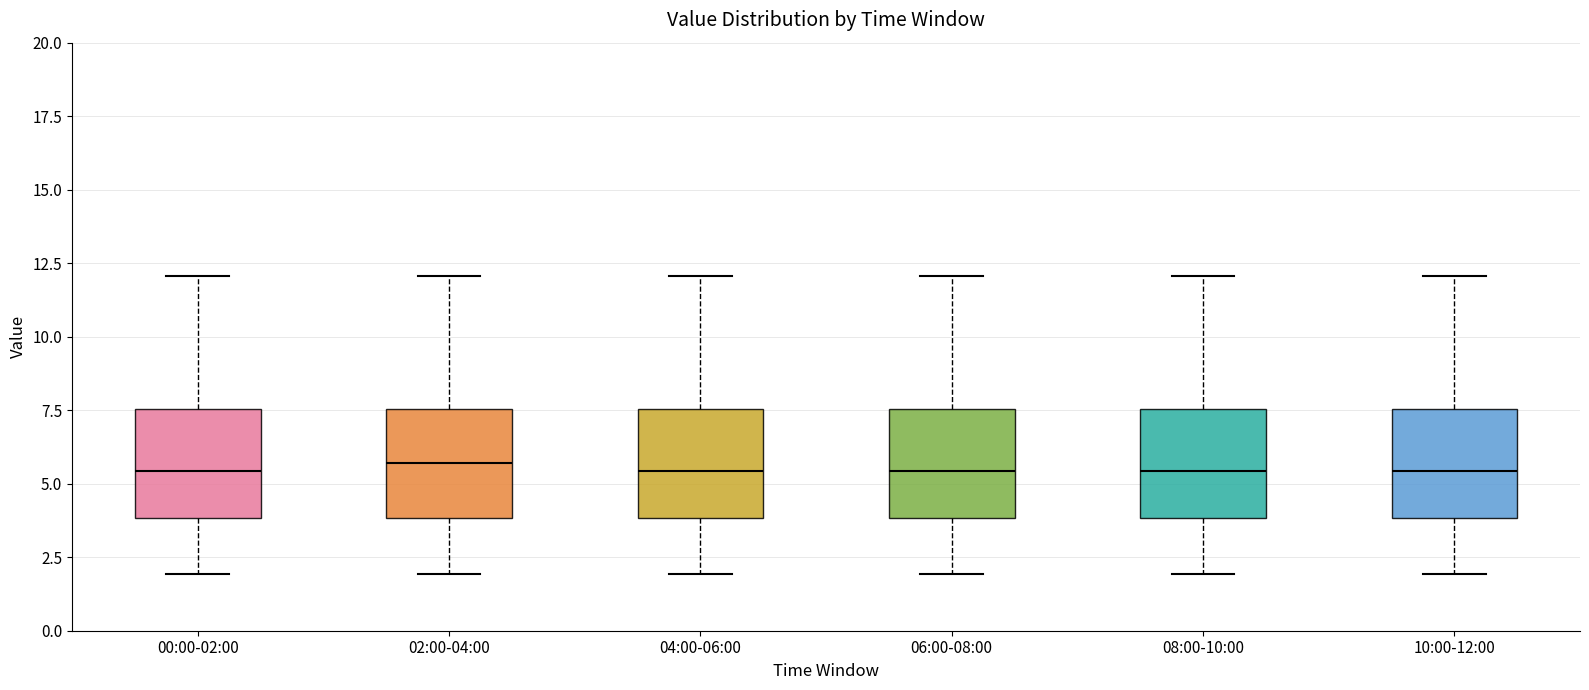

Reading left to right, transcribe this box plot: for each box, give where its median line is, the range the box spans, and where its two whiskers end, as read against the y-axis. The values are not printed on the chart, so give them approximately, as read against the axis.

00:00-02:00: median 5.5, box 4.0 to 7.5, whiskers 2.0 to 12.0
02:00-04:00: median 5.5, box 4.0 to 7.5, whiskers 2.0 to 12.0
04:00-06:00: median 5.5, box 4.0 to 7.5, whiskers 2.0 to 12.0
06:00-08:00: median 5.5, box 4.0 to 7.5, whiskers 2.0 to 12.0
08:00-10:00: median 5.5, box 4.0 to 7.5, whiskers 2.0 to 12.0
10:00-12:00: median 5.5, box 4.0 to 7.5, whiskers 2.0 to 12.0